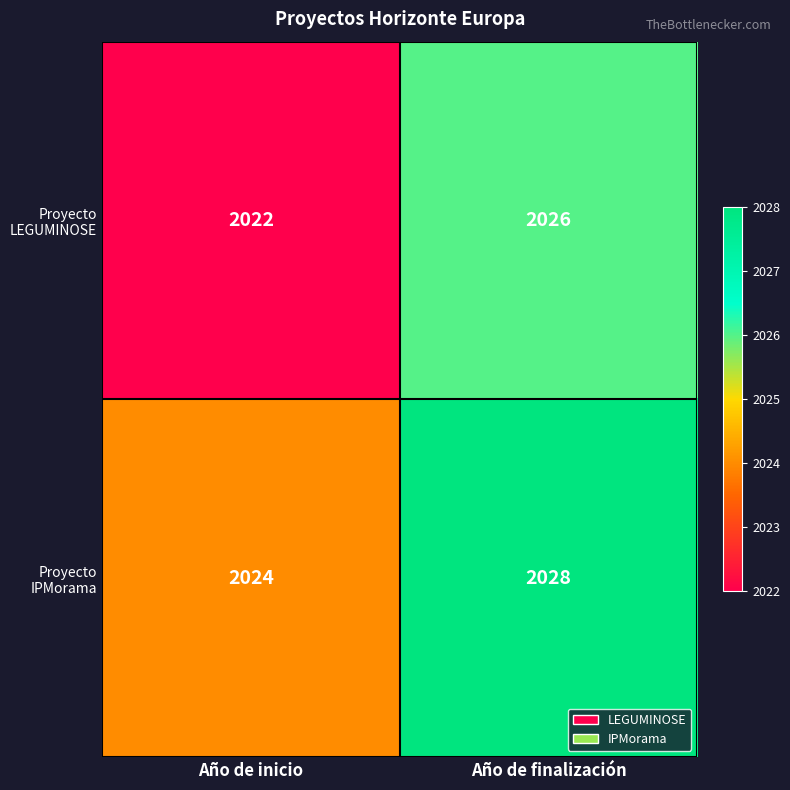

What is the total value across all series at Año de inicio?

4046